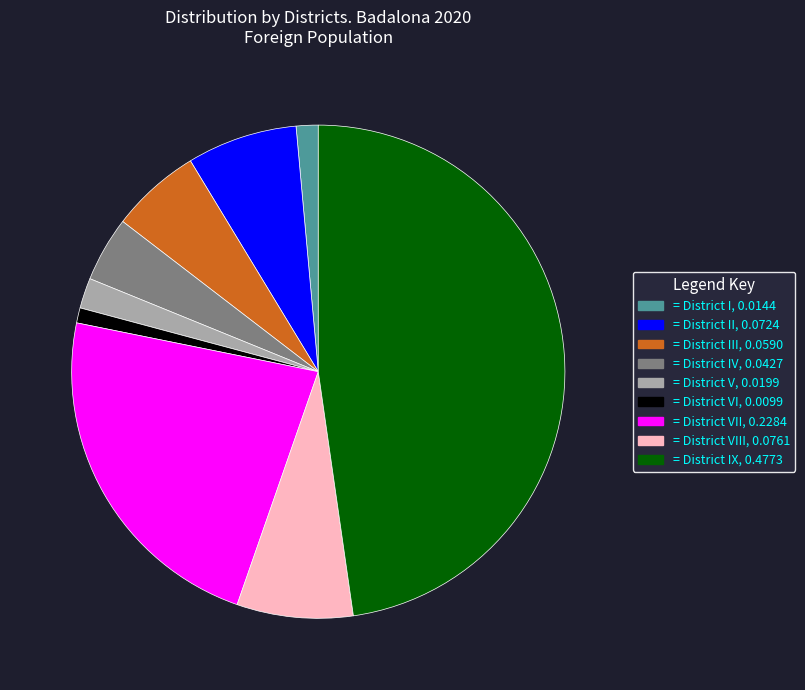

Is there any slice that represents more than half of the pie?

No